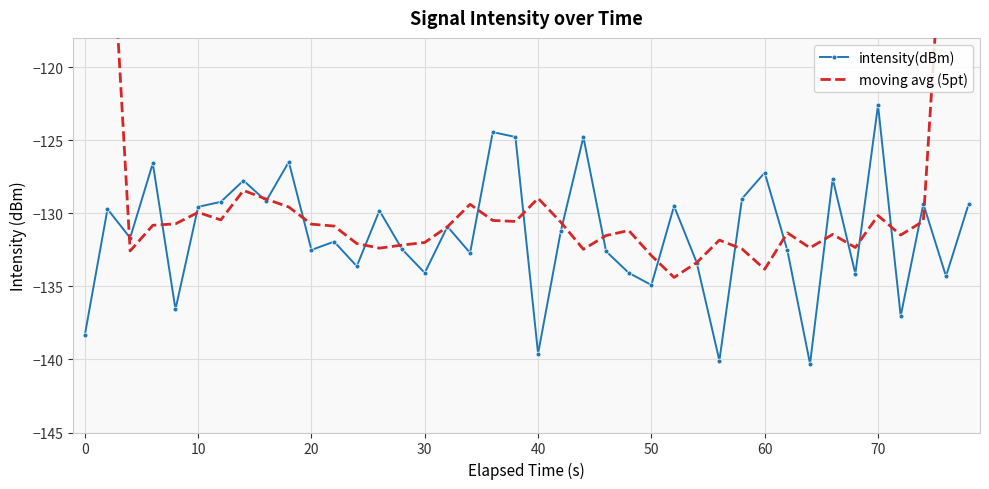

What is the value of the intensity(dBm) point at the 25th from the left?

-134.1